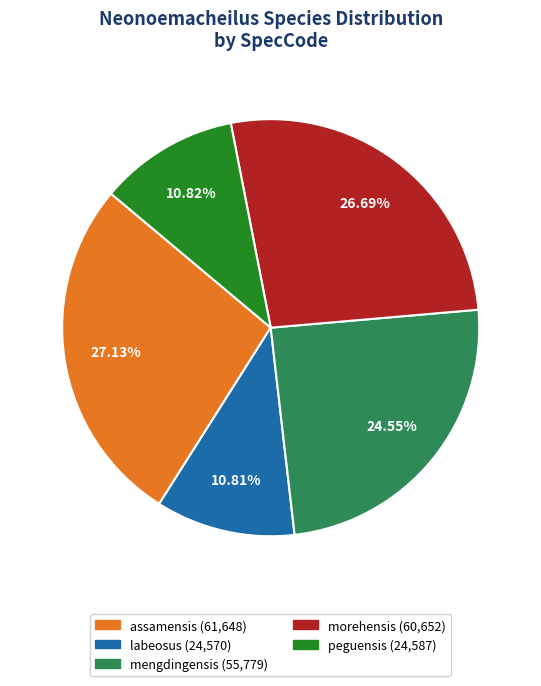

Does any single category account for the majority?

No